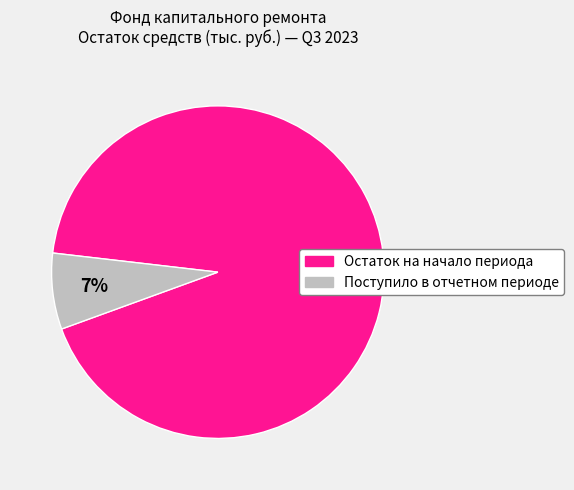

Do Остаток на начало периода and Поступило в отчетном периоде together represent more than half of the pie?

Yes